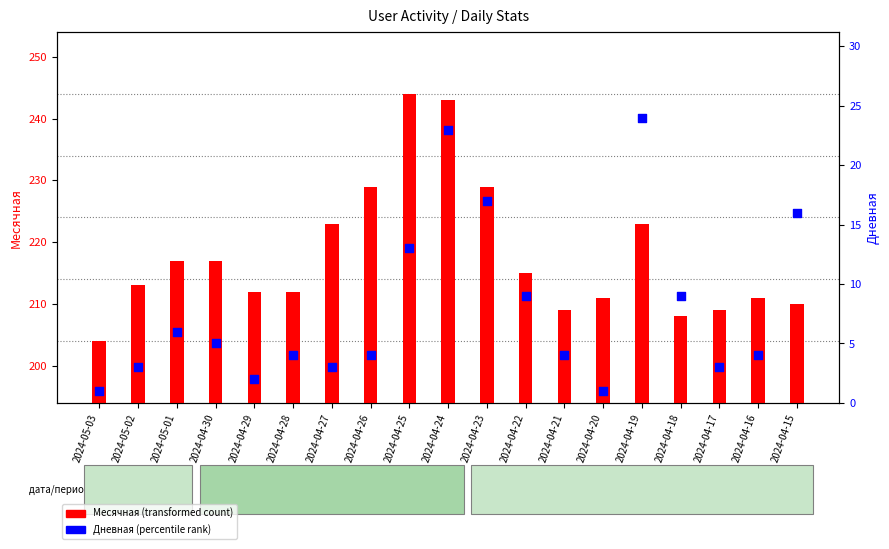

Which series reaches the maximum Y coordinate?

Месячная